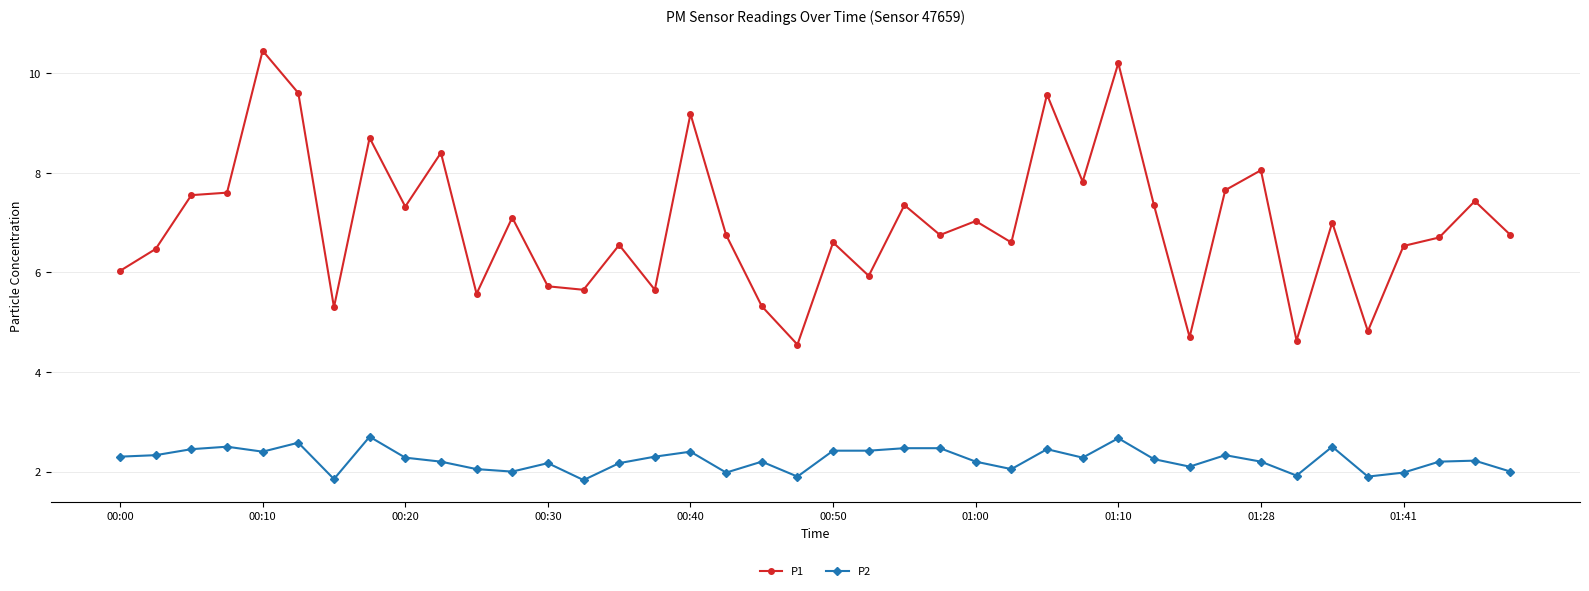

True or false: P2 has more than 2 points higher than both neighbors.

True